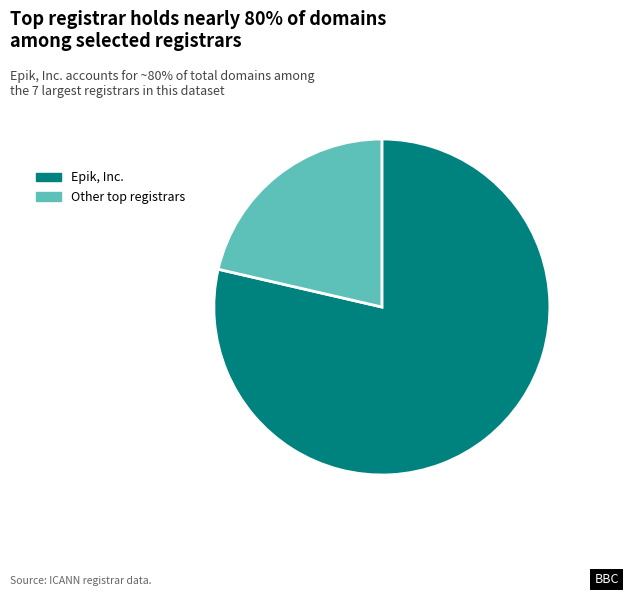

True or false: Epik, Inc. accounts for 79% of the total.

True